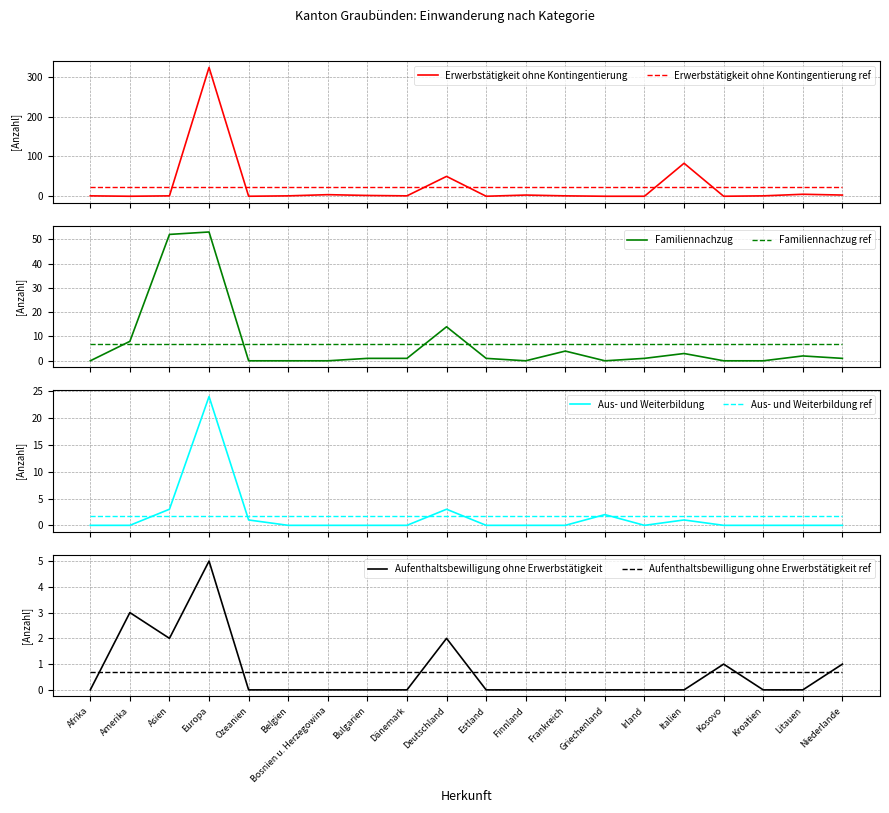

The value of Familiennachzug (col_5) at Italien is 3. True or false?

True